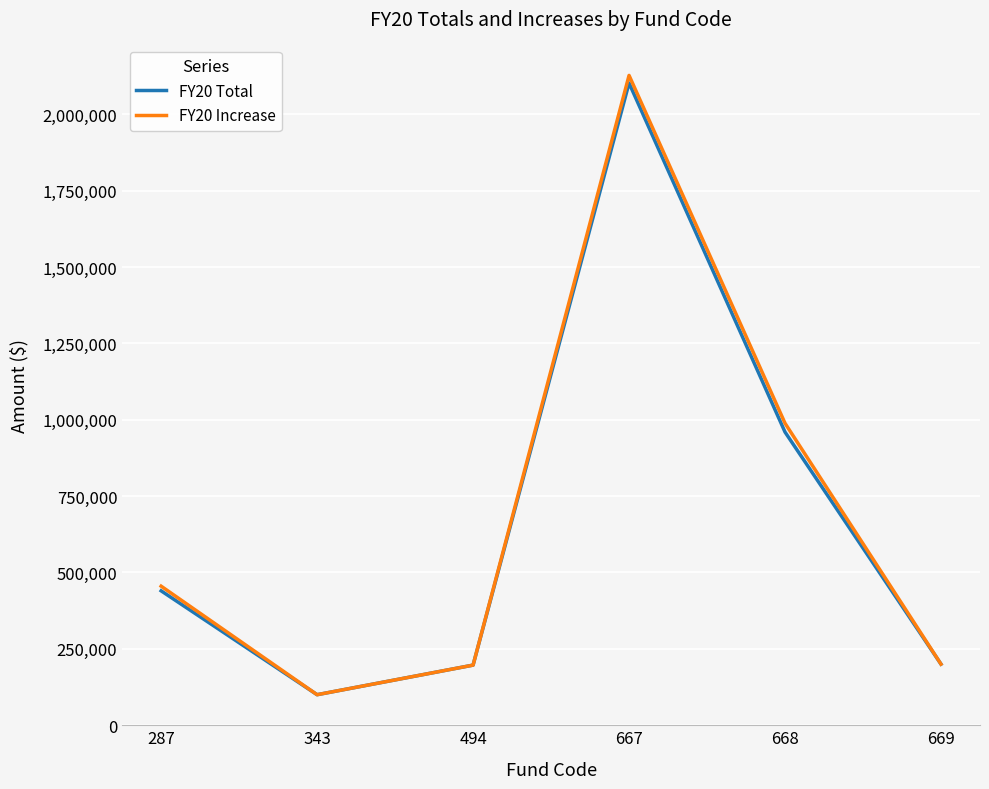

In FY20 Increase, how many points are higher than both neighbors (excluding endpoints)?

1